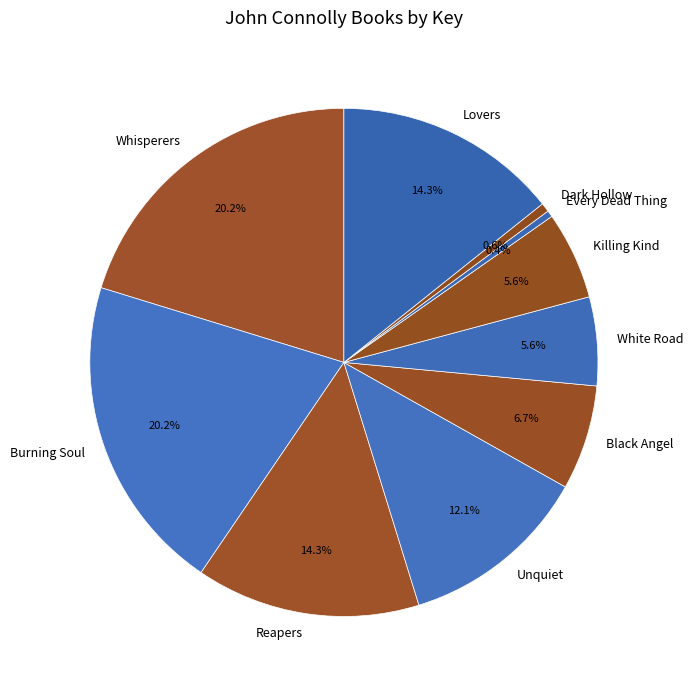

Which has a higher value, Dark Hollow or Reapers?

Reapers